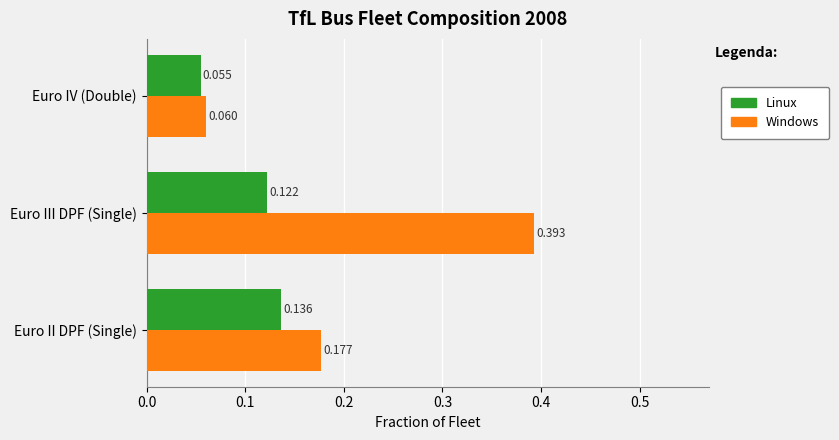

At which label does Linux reach its minimum?

Euro IV (Double)